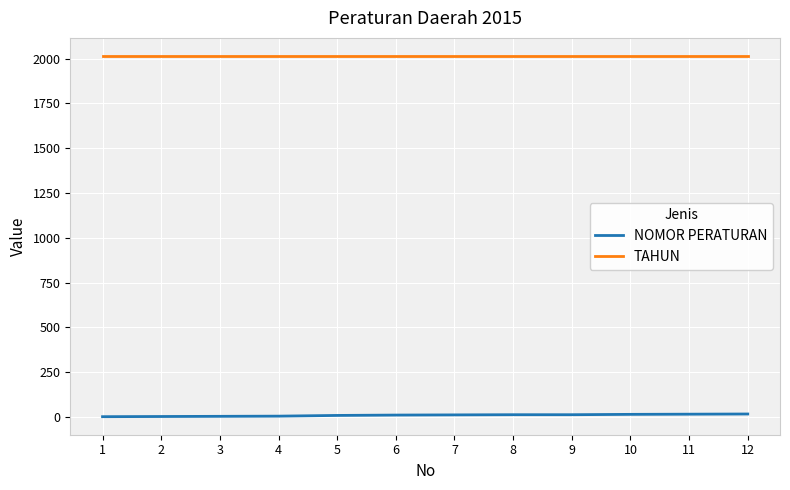

What is the greatest value displayed?

2015